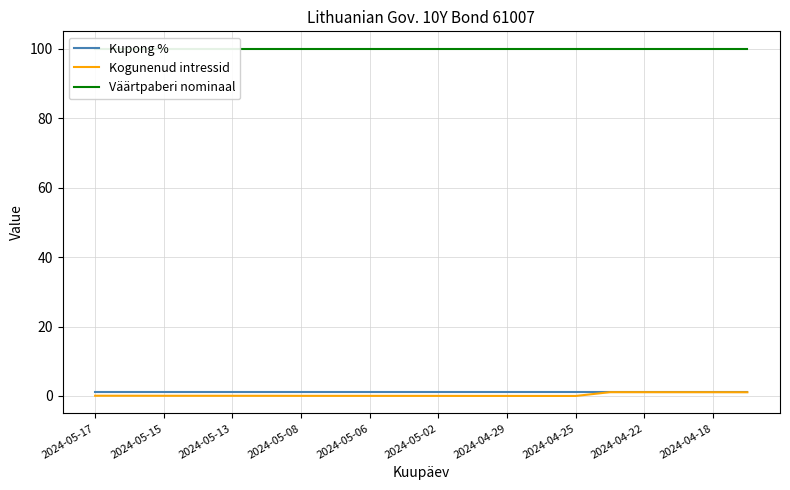

True or false: Kupong % has a value of 1.1 at 2024-05-15.

True